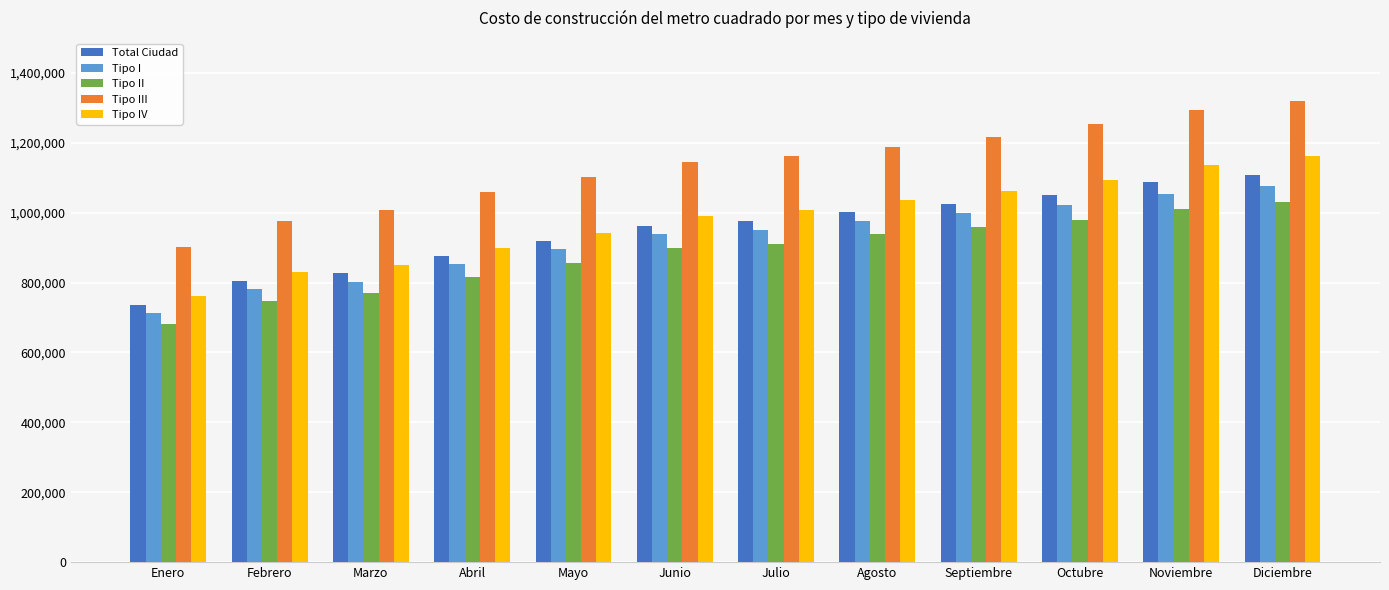

At Marzo, list the series in order from smallest to largest.

Tipo II, Tipo I, Total Ciudad, Tipo IV, Tipo III